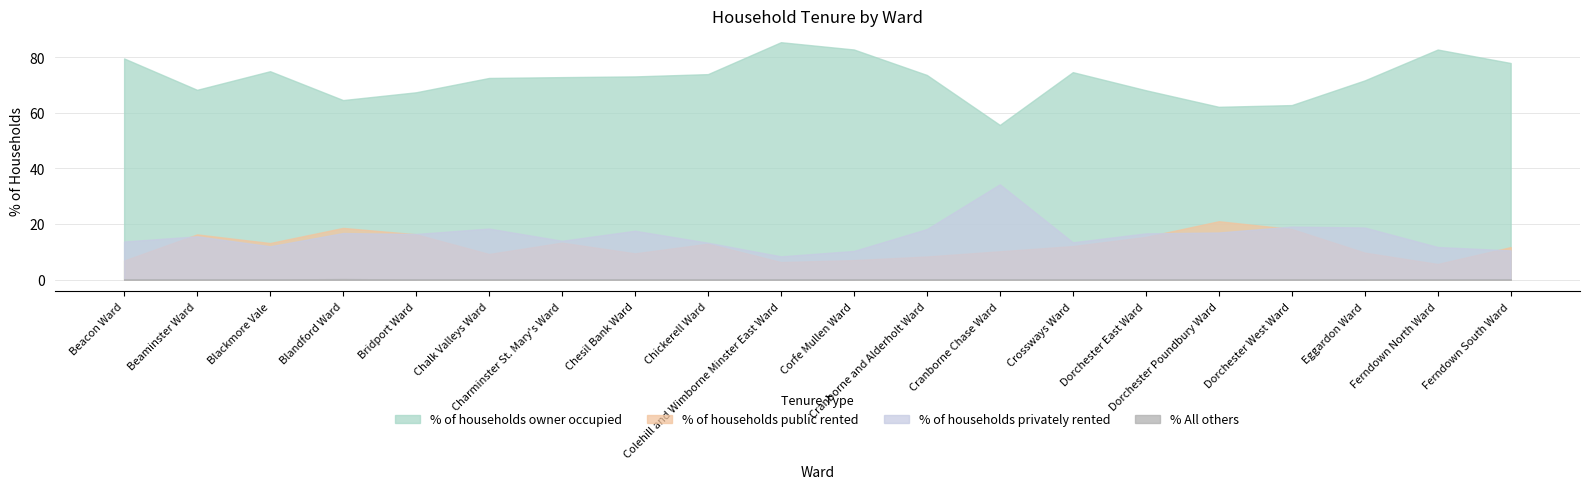

True or false: % All others and % of households owner occupied intersect in this chart.

False